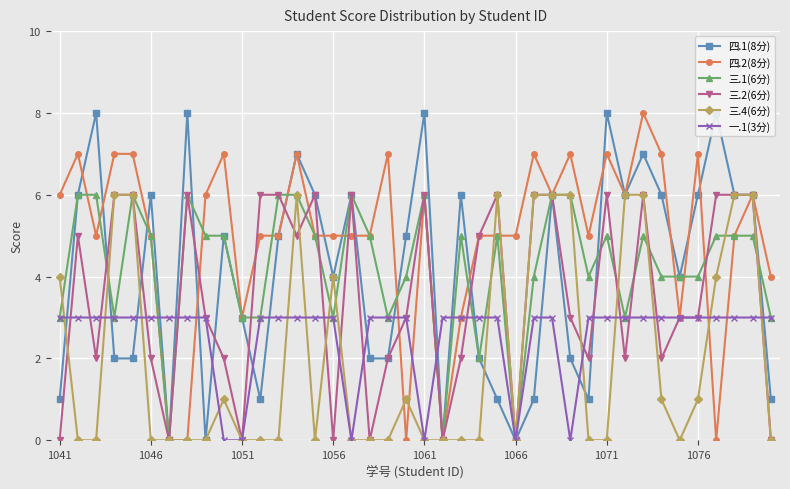

What is the total value across all series at 32?

35